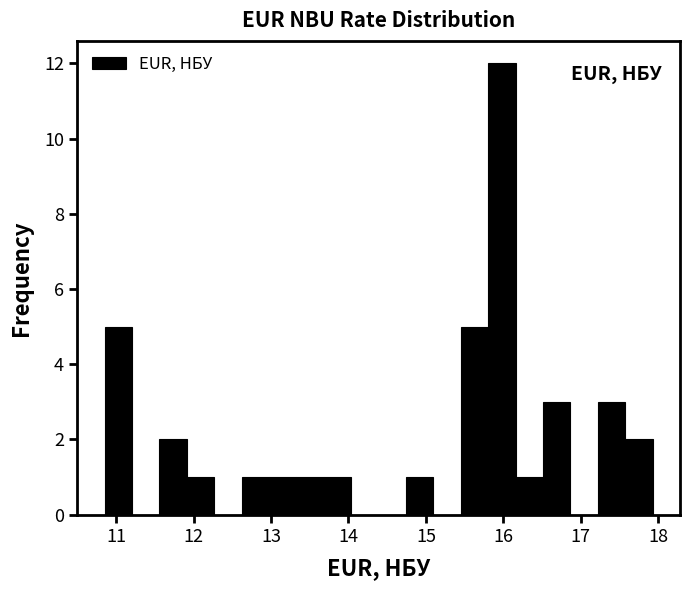

Around what value on the x-axis is the tallest bar? Give the approximate position of its centre, as read against the axis.

16.0